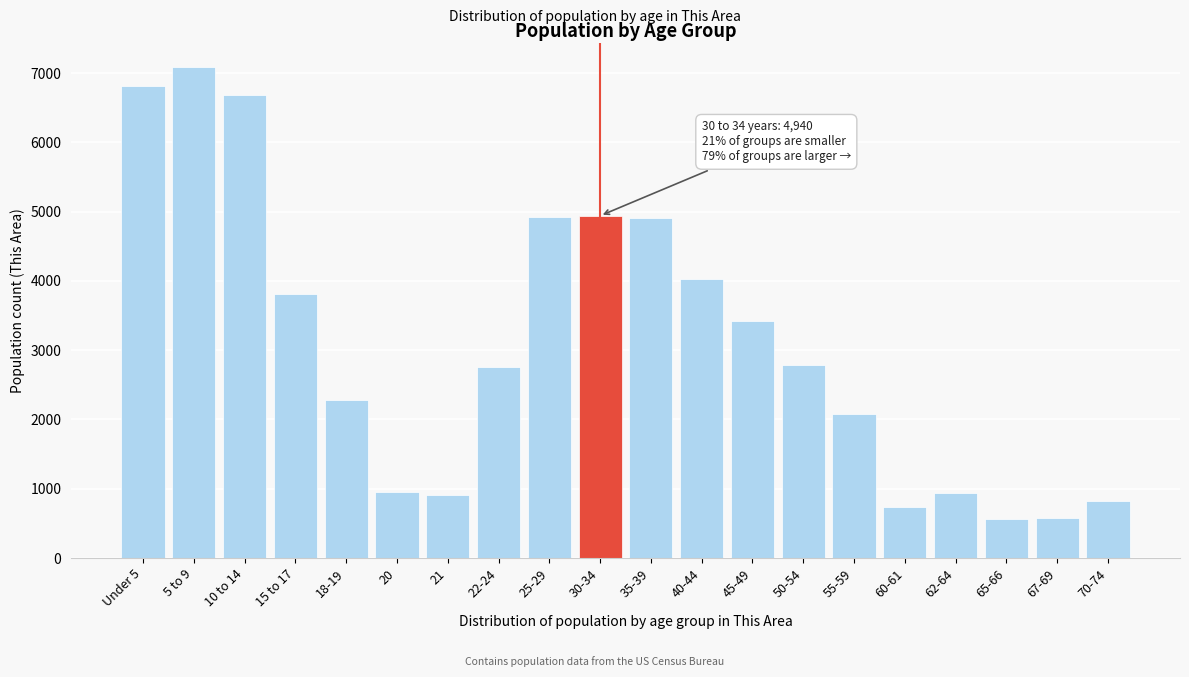

What is the difference between the second highest and second lowest values?

6240